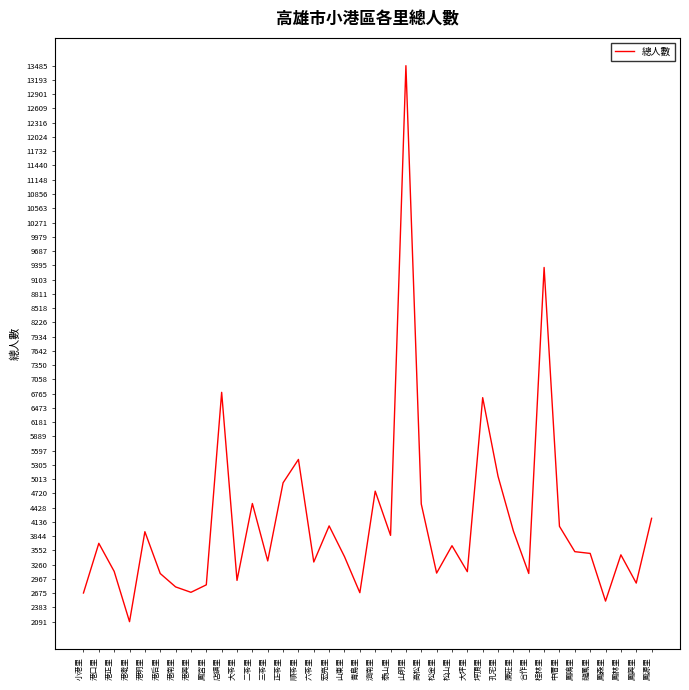

At which category does the chart reach its peak across all series?

山明里